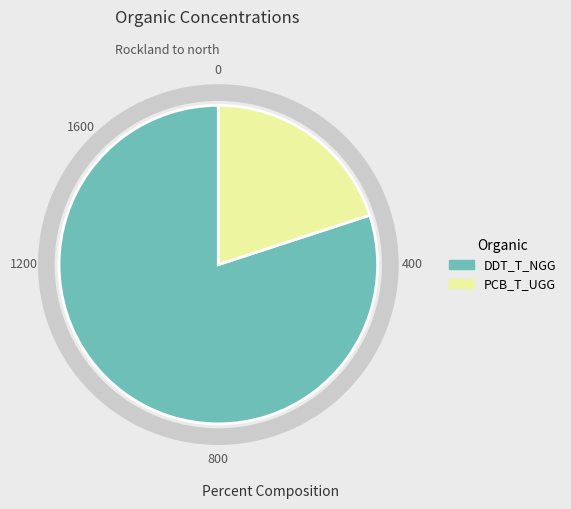

What is the largest slice in the pie chart?

DDT_T_NGG